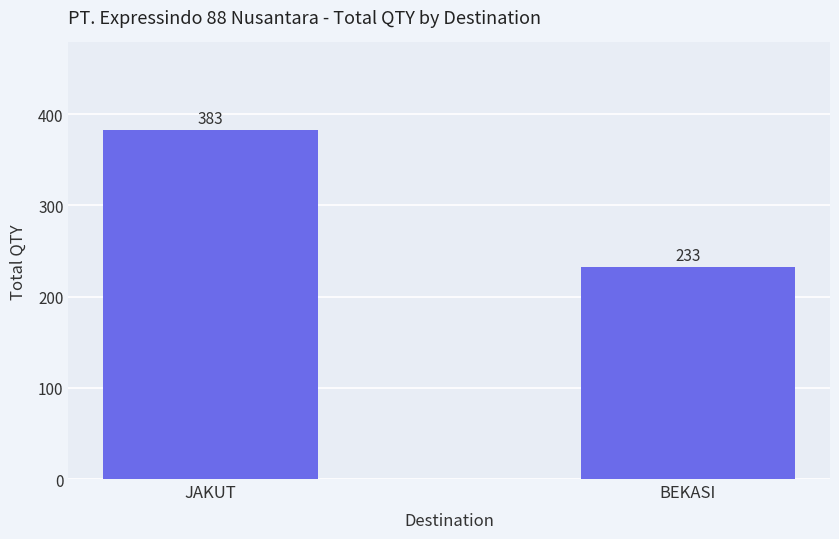

True or false: the data shows 139 at BEKASI.

False